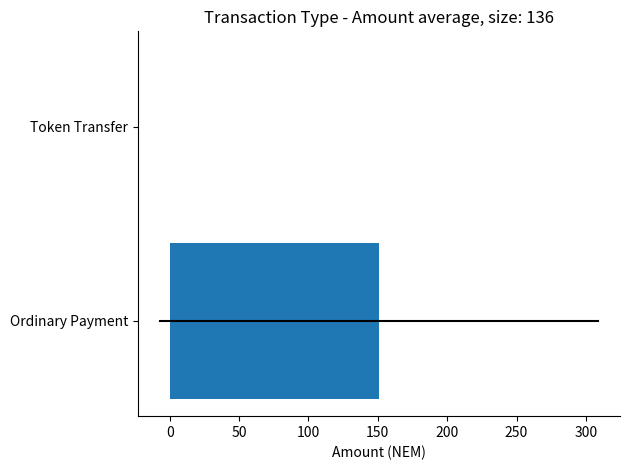

At which label is the value closest to 75?

Token Transfer